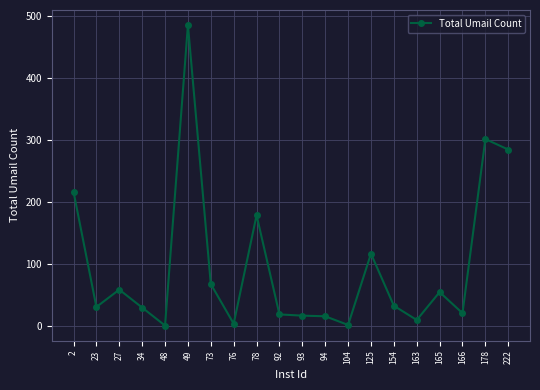

At which label is the value closest to 243?

2